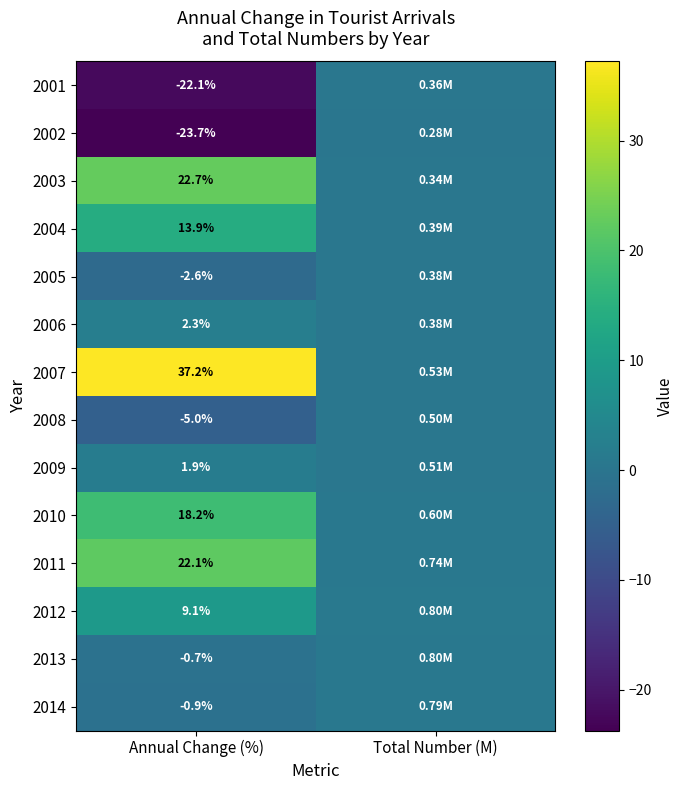

Is the value of 2006 at Annual Change (%) greater than the value of 2005 at Annual Change (%)?

Yes